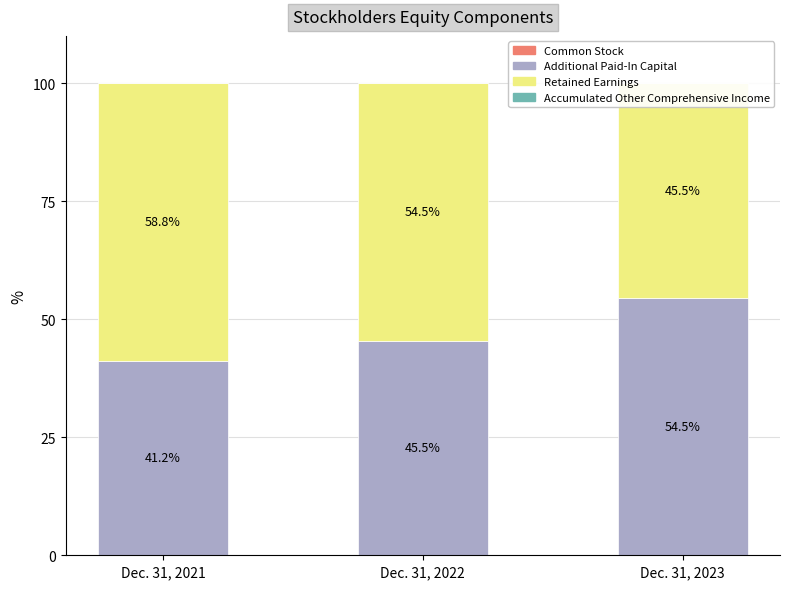

Does the chart contain stacked bars?

No